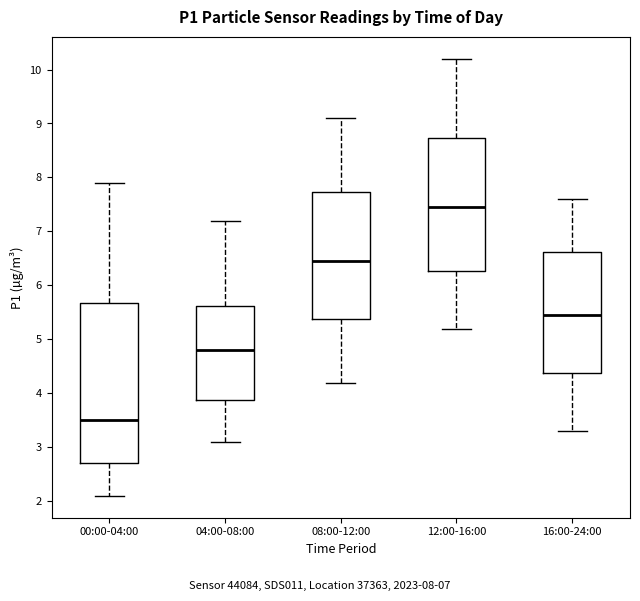

Which box has the lowest median line?

00:00-04:00